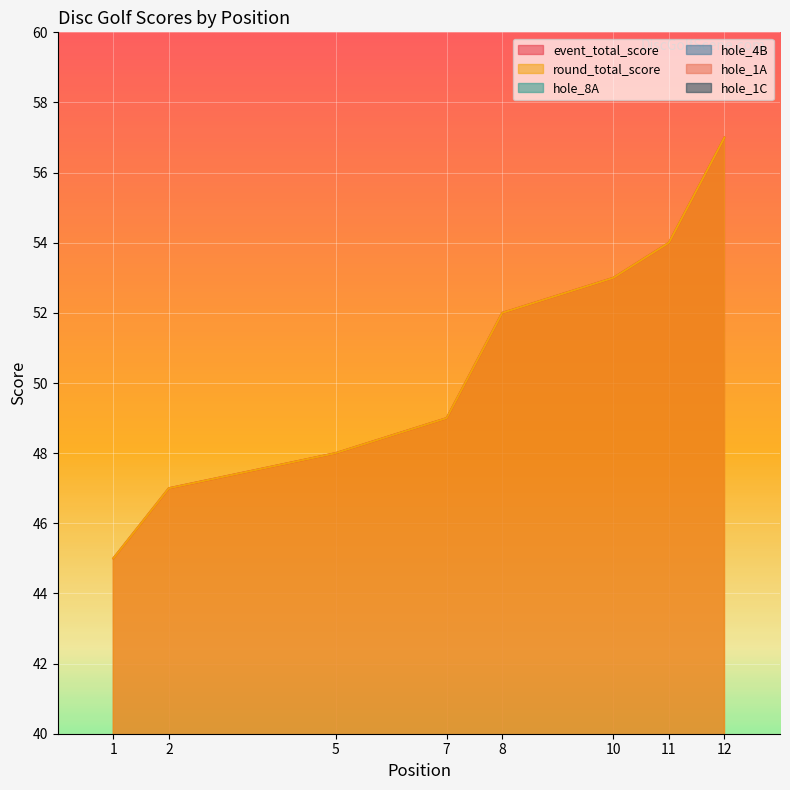

The hole_4B series shows 2 at 2. True or false?

False